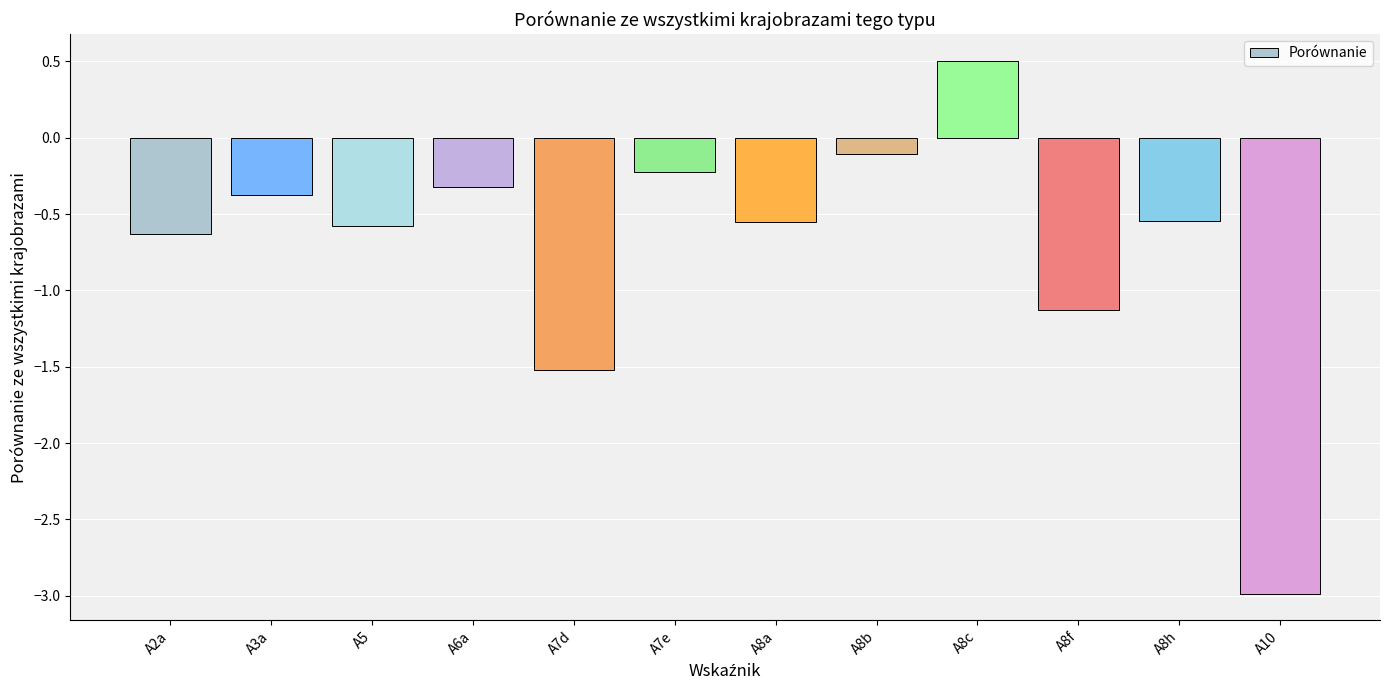

What is the smallest value displayed?

-3.0